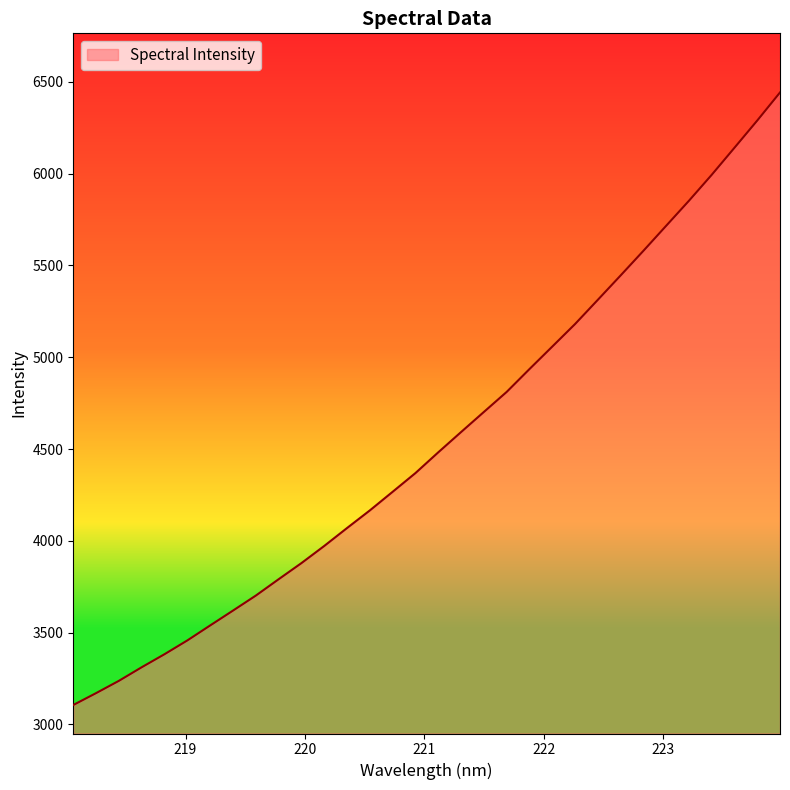

What is the maximum value shown in the chart?

6441.8